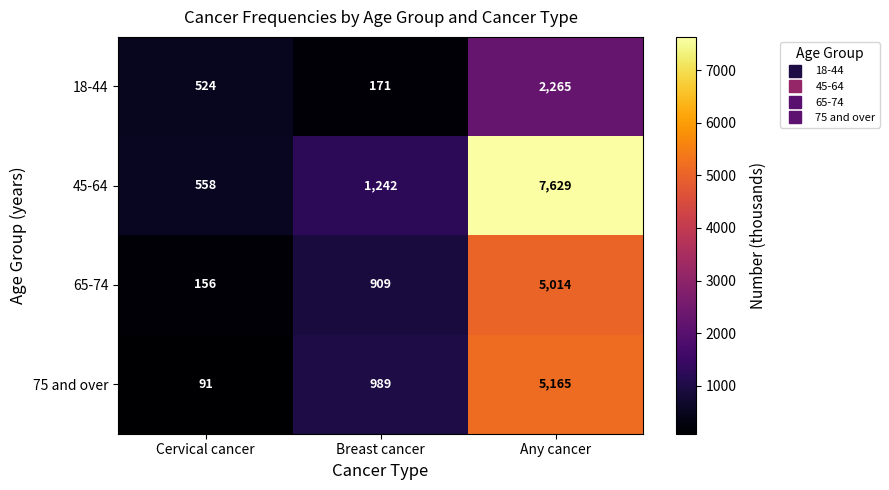

Count the 75 and over values in the range 91 to 5165.

3